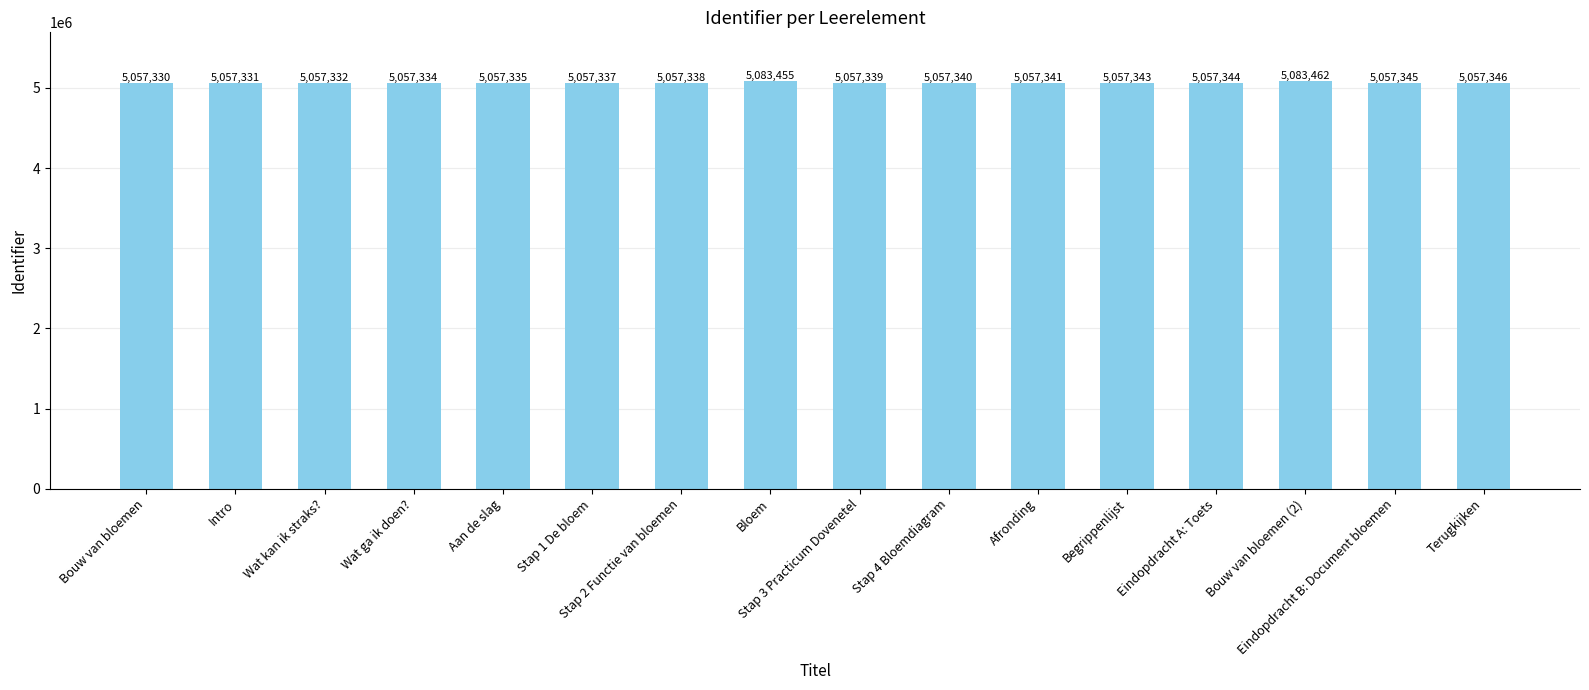

The chart shows a value of 5057330 at Bouw van bloemen. True or false?

True